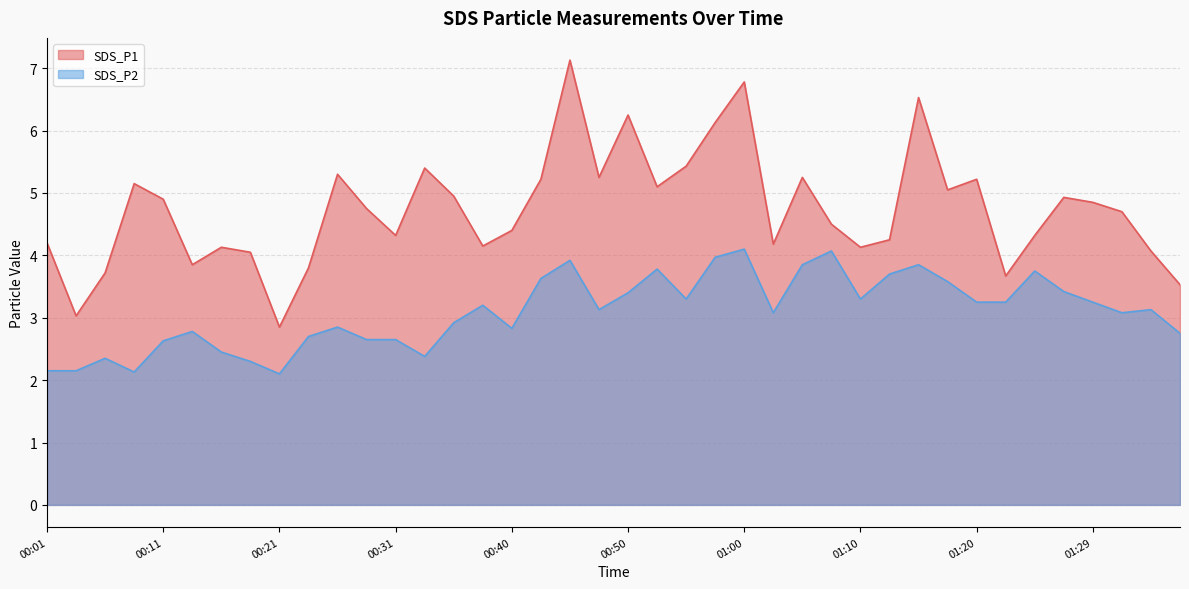

Between 00:38 and 00:48, which is larger?

00:48